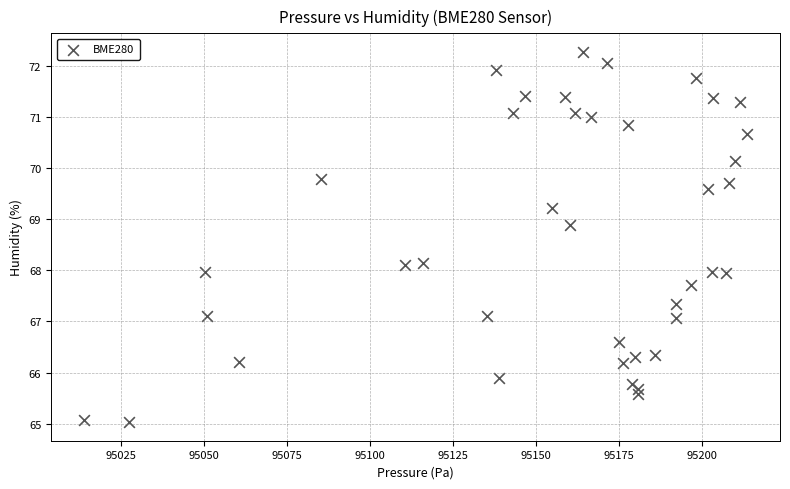

What is the range of X values (max minus min)?

199.6